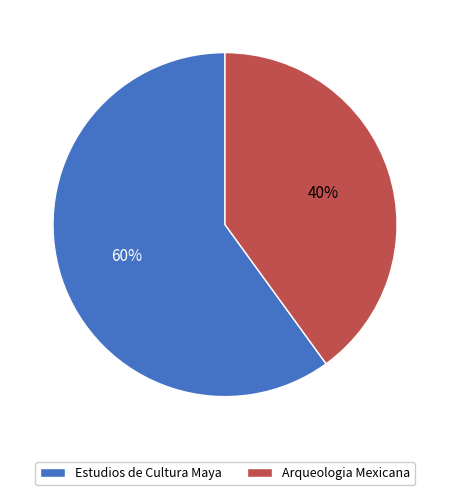

Does any single category account for the majority?

Yes